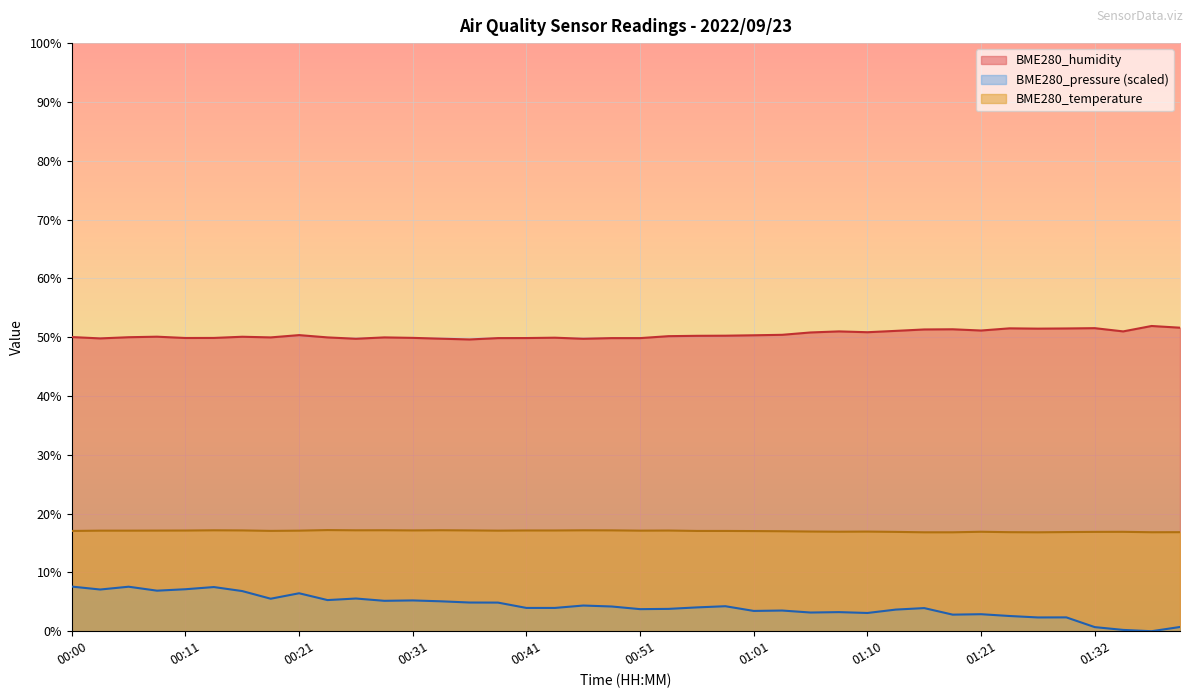

What is the spread (max minus min) of values at 00:53?

46.4